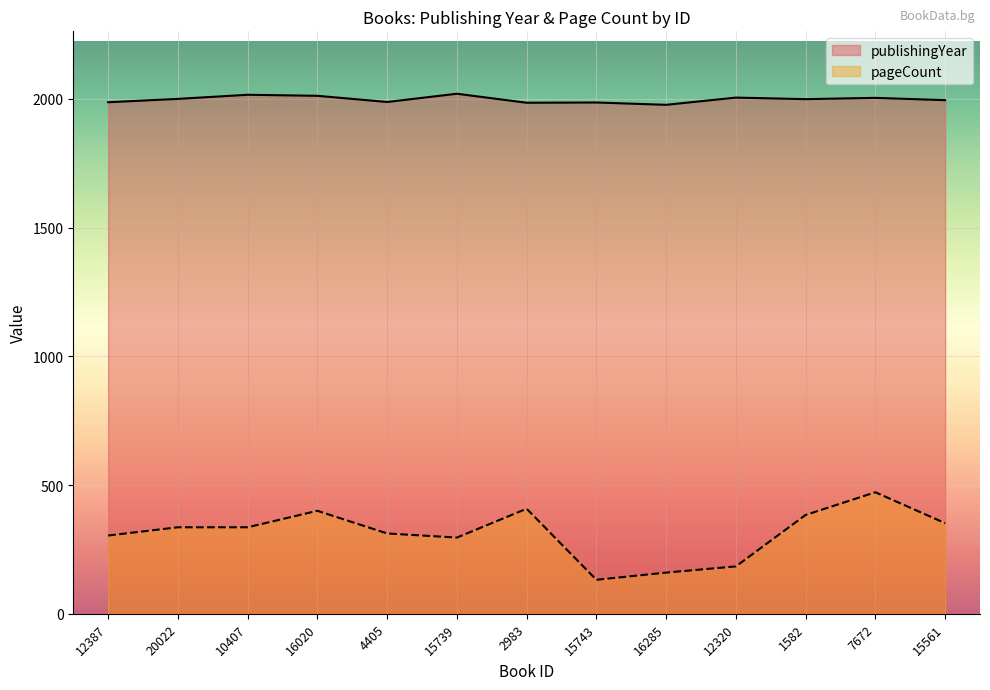

True or false: pageCount has a value of 296 at 15739.

True